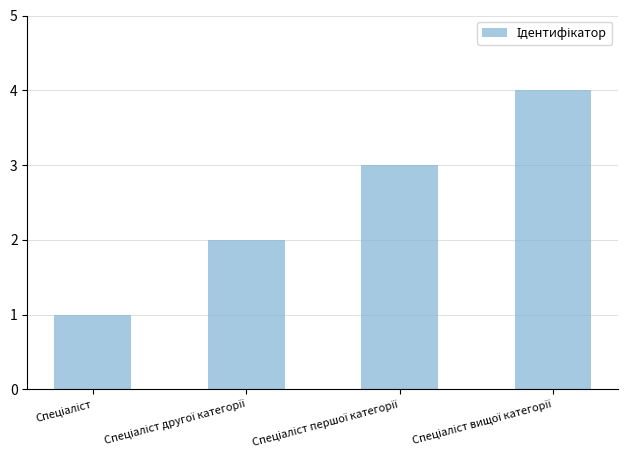

What is the minimum value shown in the chart?

1